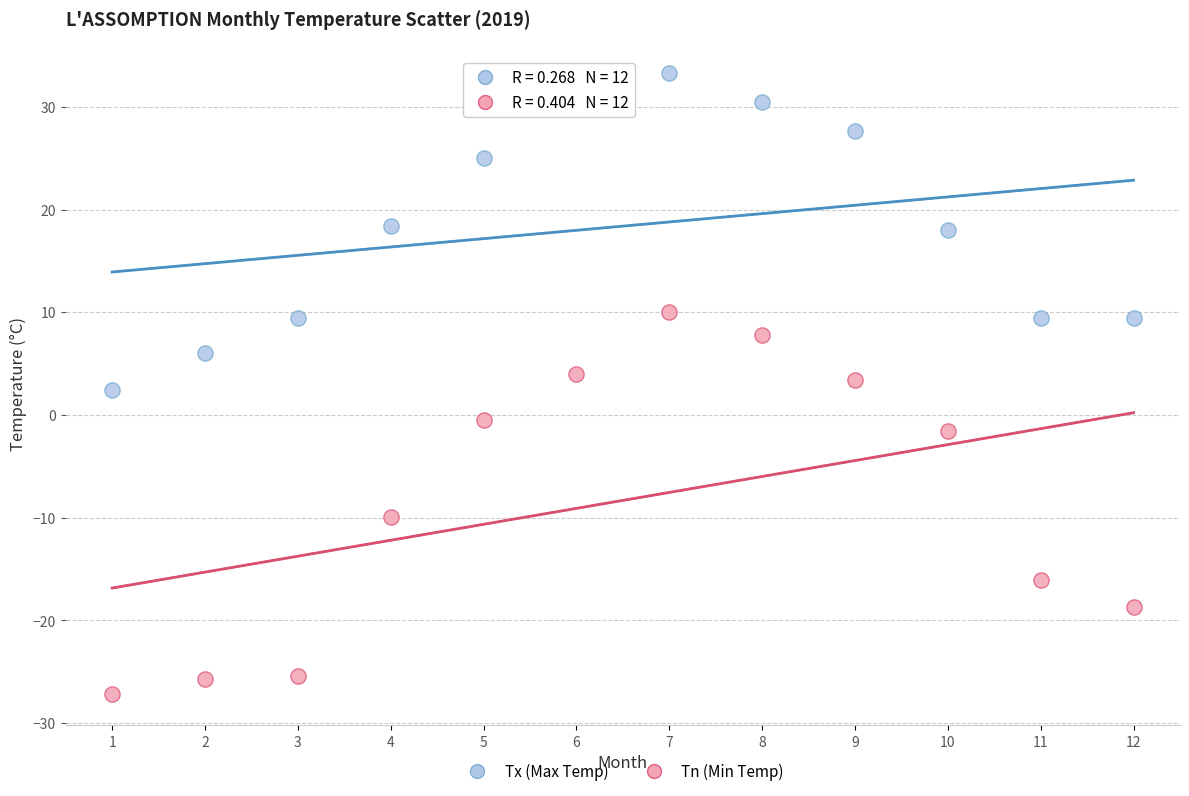

In the Tn (Min Temp) series, what Y value is closest to -8?

-9.9